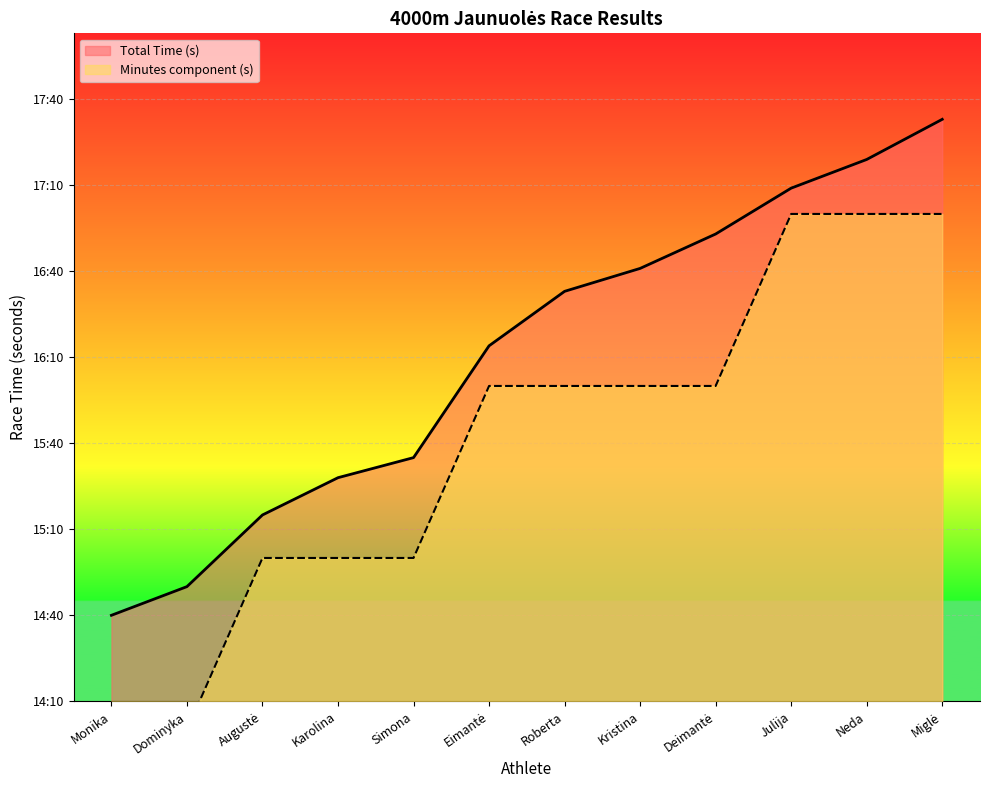

List the labels in order of value, smallest first.

Monika, Dominyka, Augustė, Karolina, Simona, Eimantė, Roberta, Kristina, Deimantė, Julija, Neda, Miglė